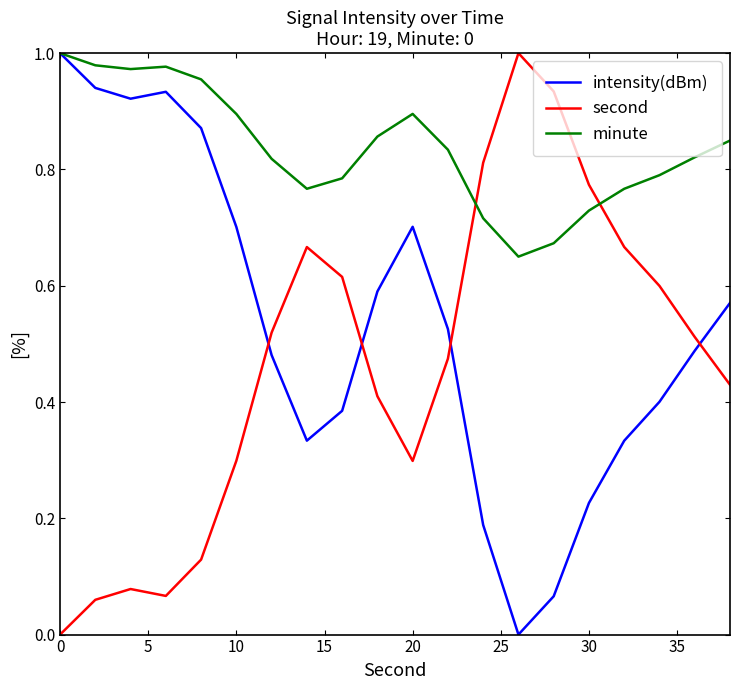

List the series in order of their overall mean, lowest first.

second, intensity(dBm), minute